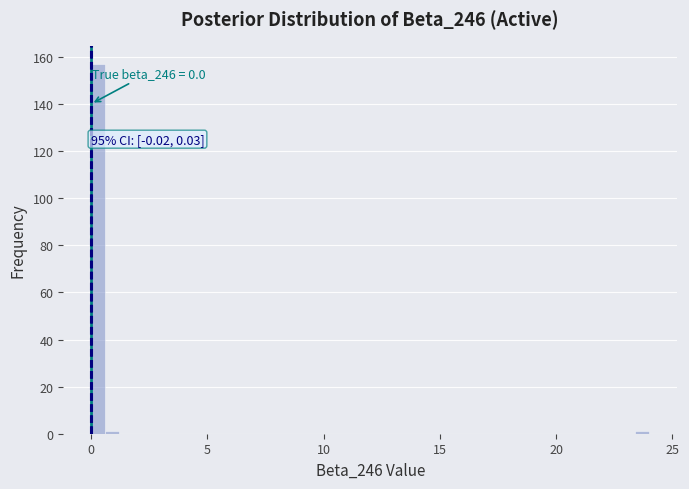

Read against the x-axis, roughly where is the centre of the tallest bar?

0.5